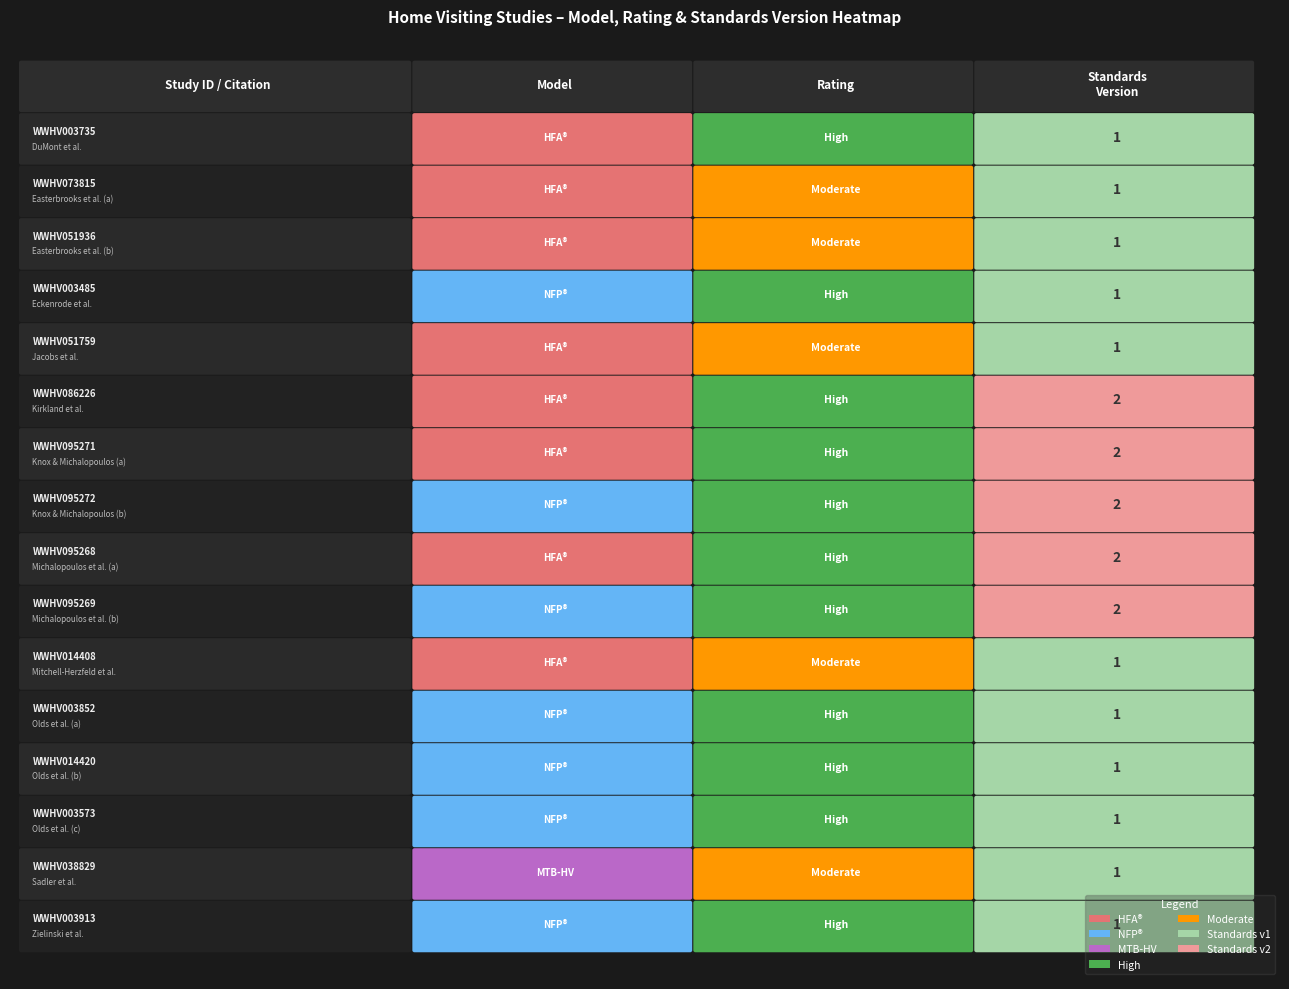

What is the ratio of the value at 6 to the value at 15?

2.0